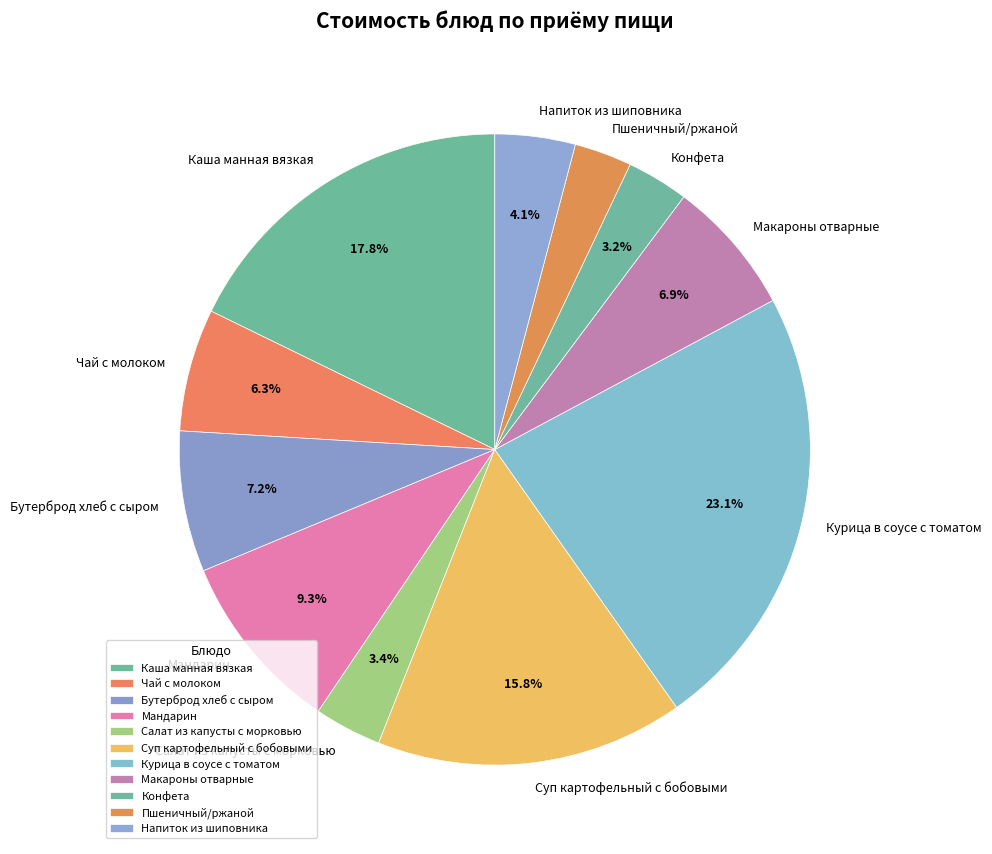

The Мандарин slice represents 3% of the pie. True or false?

False